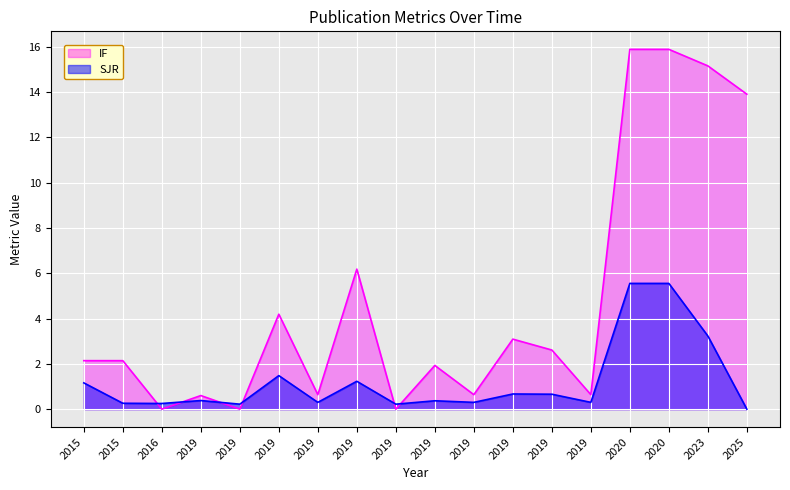

What is the difference between the maximum and minimum values in the SJR series?

5.5